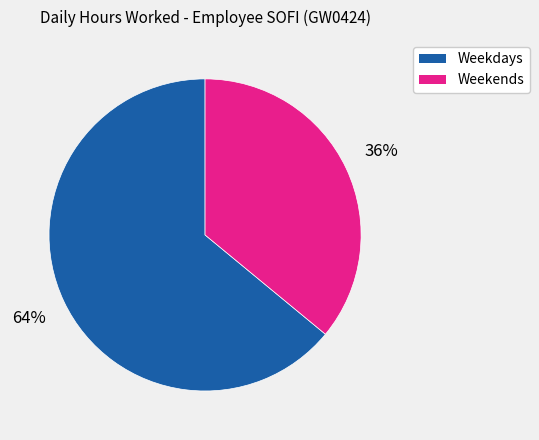

To the nearest percent, what is the difference between the largest and smallest slice percentages?

28%